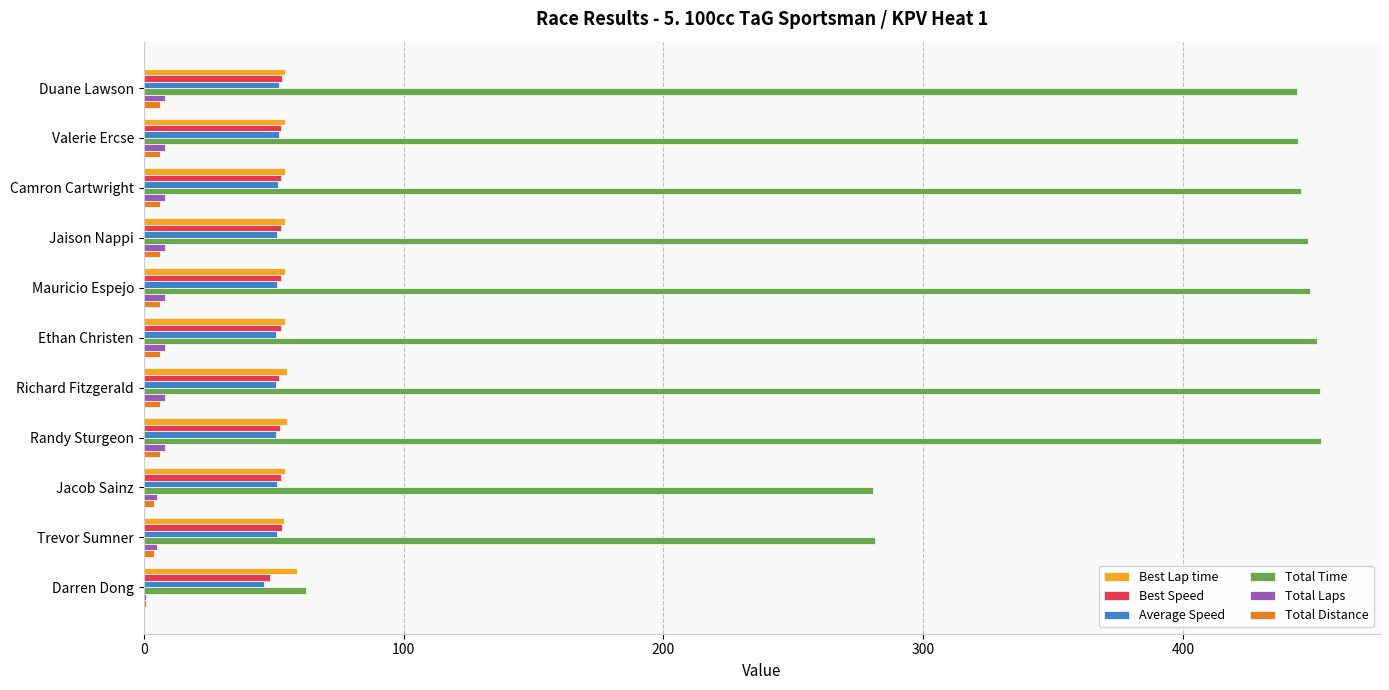

Is it true that Total Time equals 453.1 at Randy Sturgeon?

True